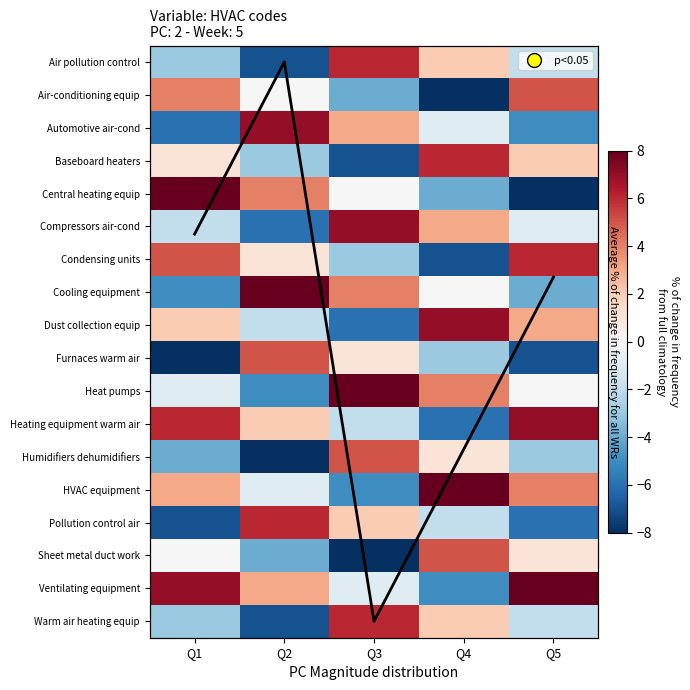

At which label is Air-conditioning equip closest to -1?

Q2